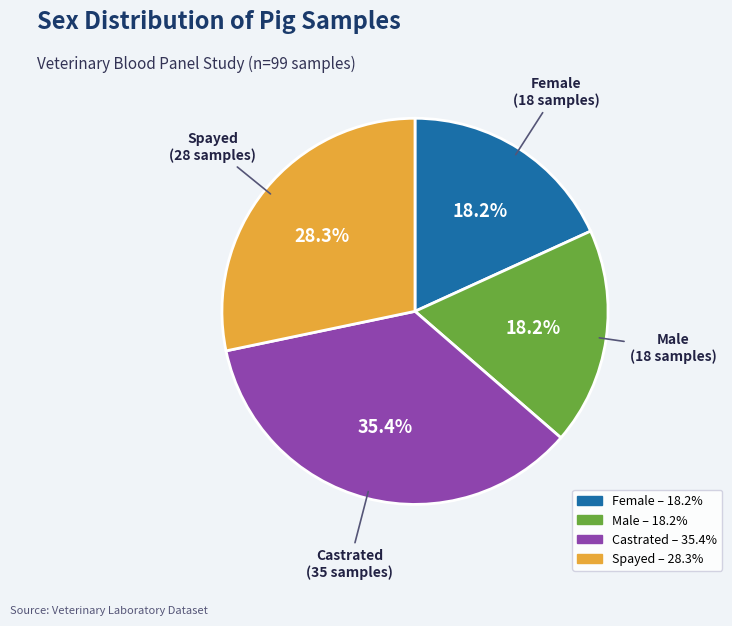

Is there any slice that represents more than half of the pie?

No